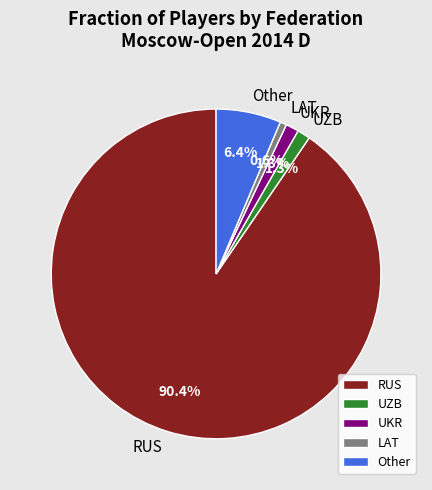

What is the total percentage of LAT and UKR?

1.9%